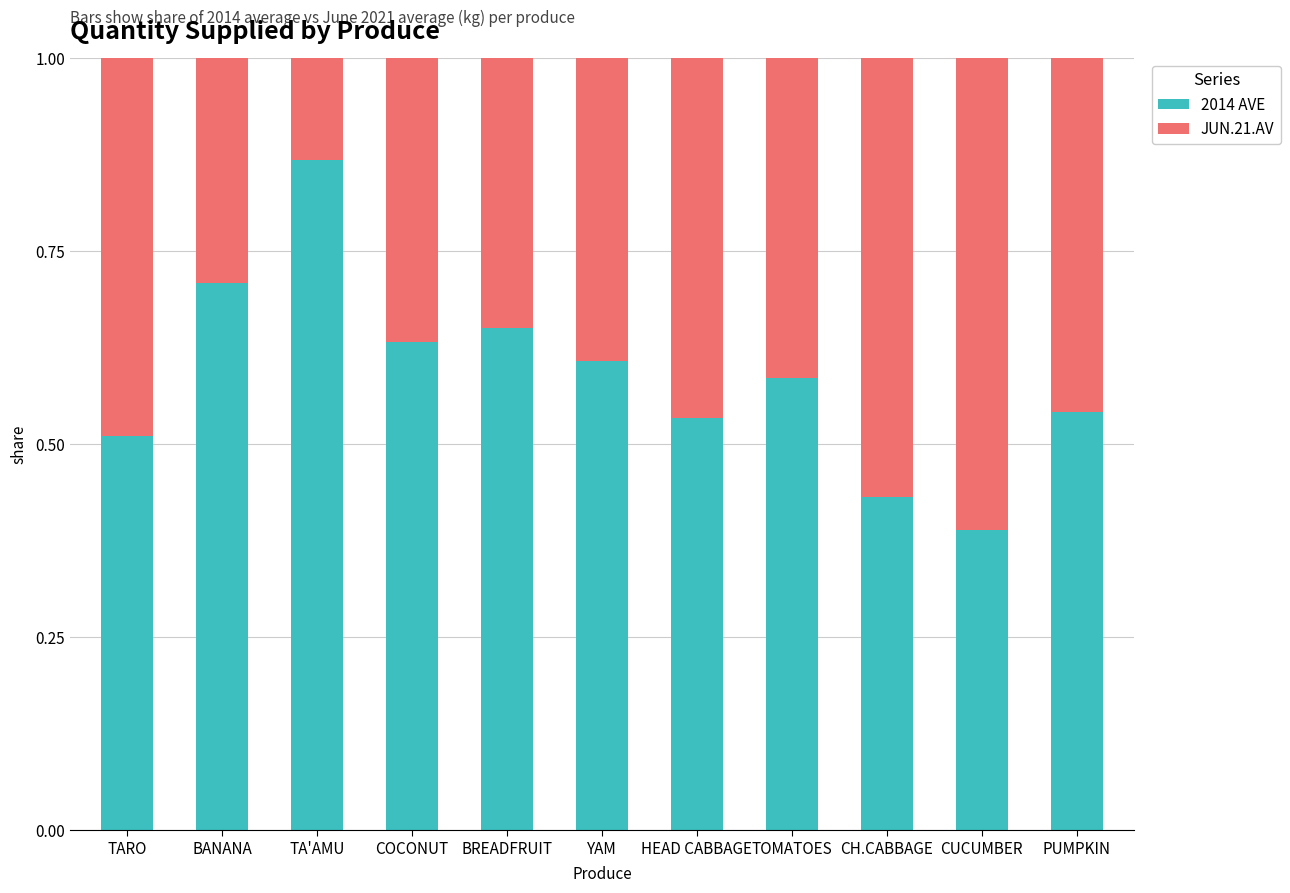

At which label does 2014 AVE reach its minimum?

CUCUMBER